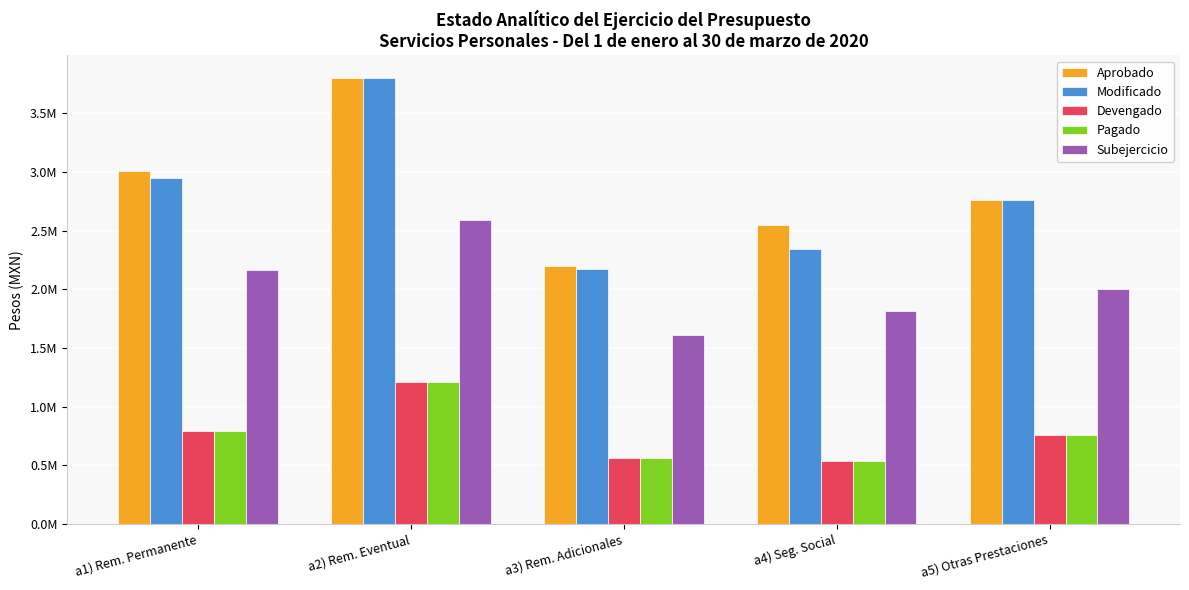

What is the minimum value shown in the chart?

533092.4